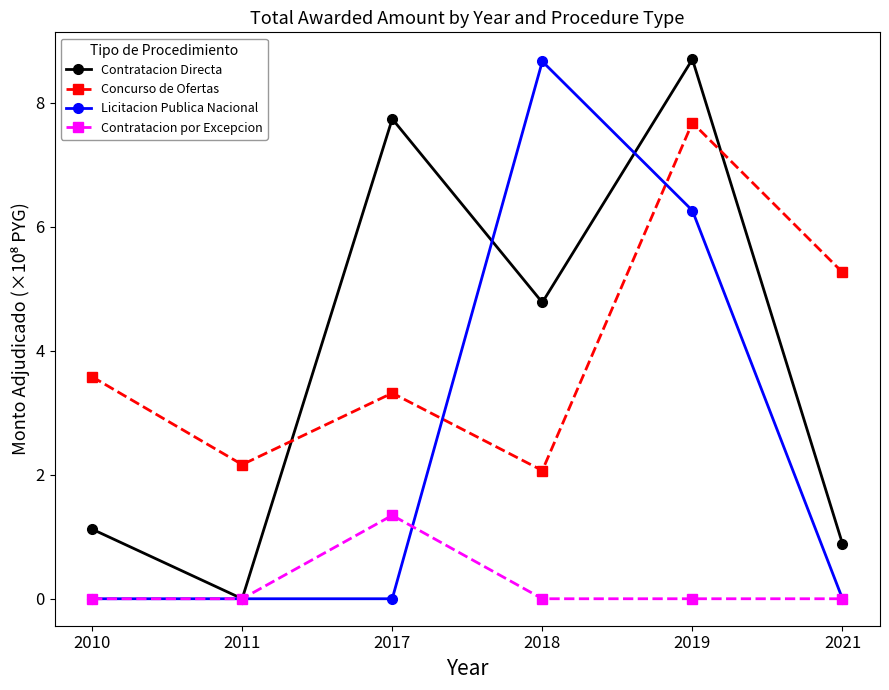

List the labels in order of Concurso de Ofertas value, smallest first.

2018, 2011, 2017, 2010, 2021, 2019